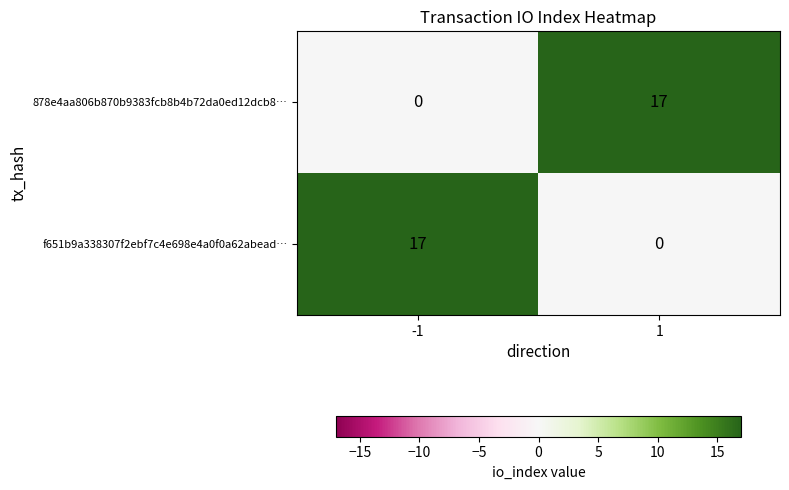

What is the difference between the maximum and minimum values in the 878e4aa806b870b9383fcb8b4b72da0ed12dcb8… series?

17